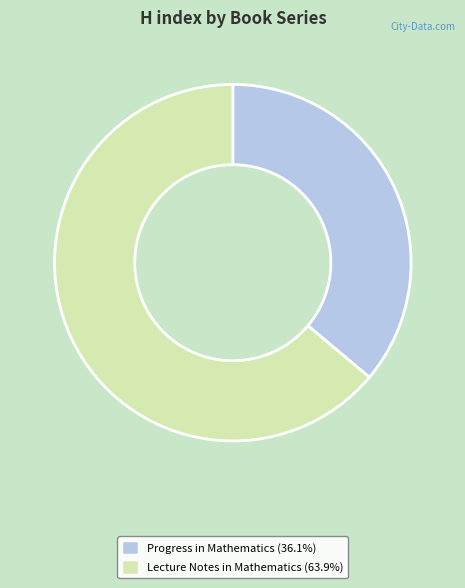

Is the sum of Progress in Mathematics and Lecture Notes in Mathematics greater than half?

Yes